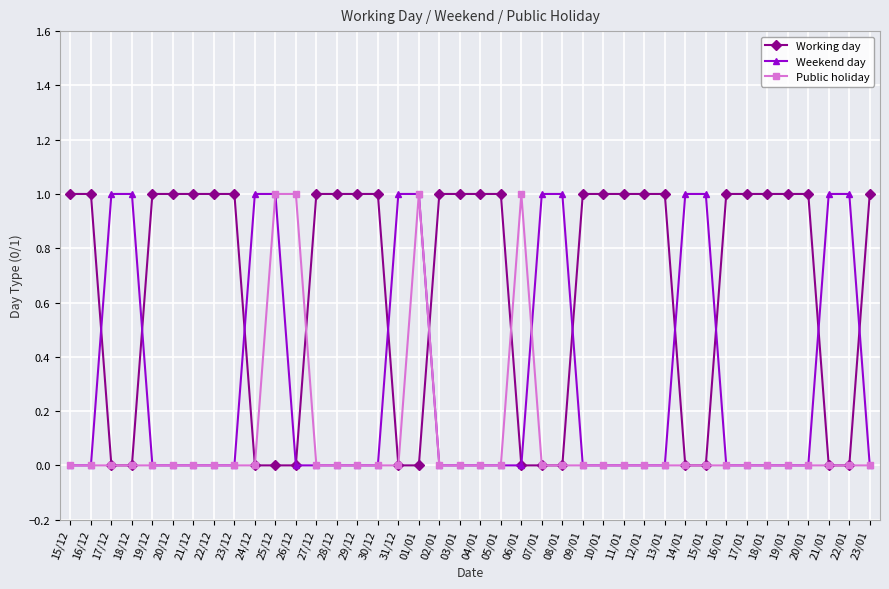

Read the Working day value at 29/12.

1